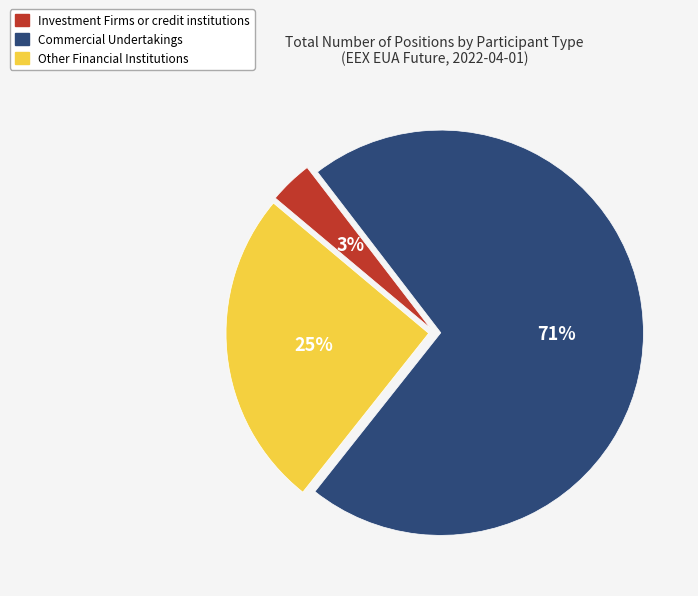

To the nearest percent, what percentage of the pie is Other Financial Institutions?

25%